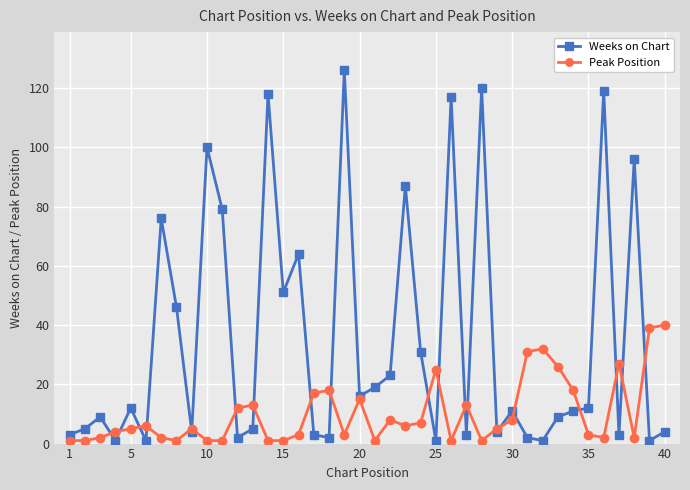

What is the difference between the maximum and second lowest values in the Weeks on Chart series?

125